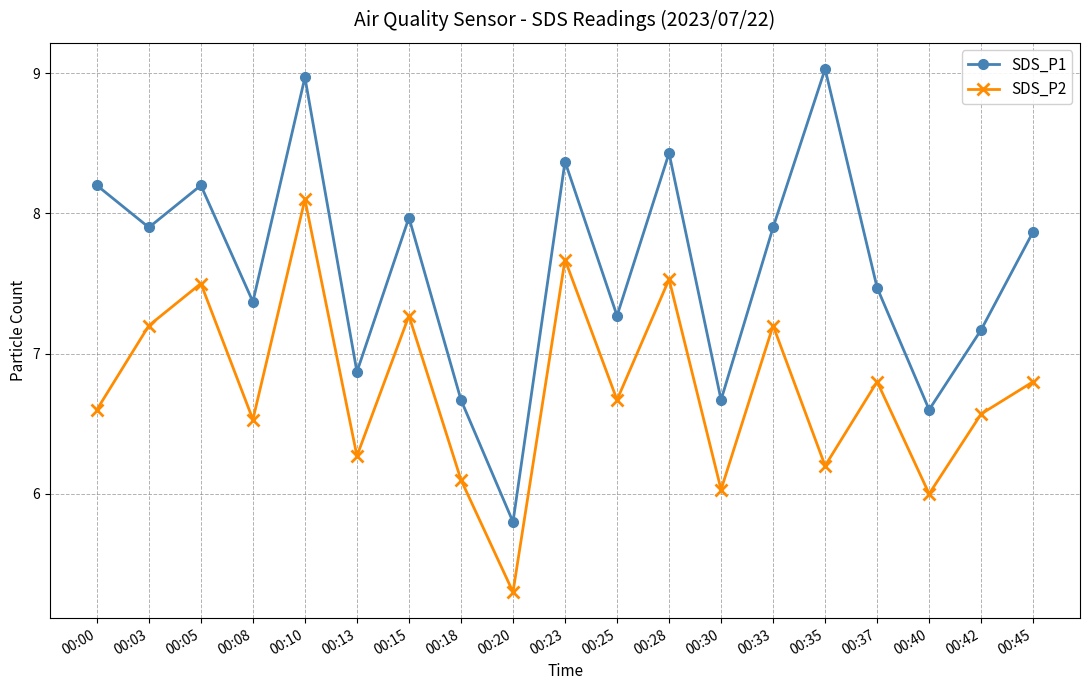

Is this an area chart (filled region under the line)?

No